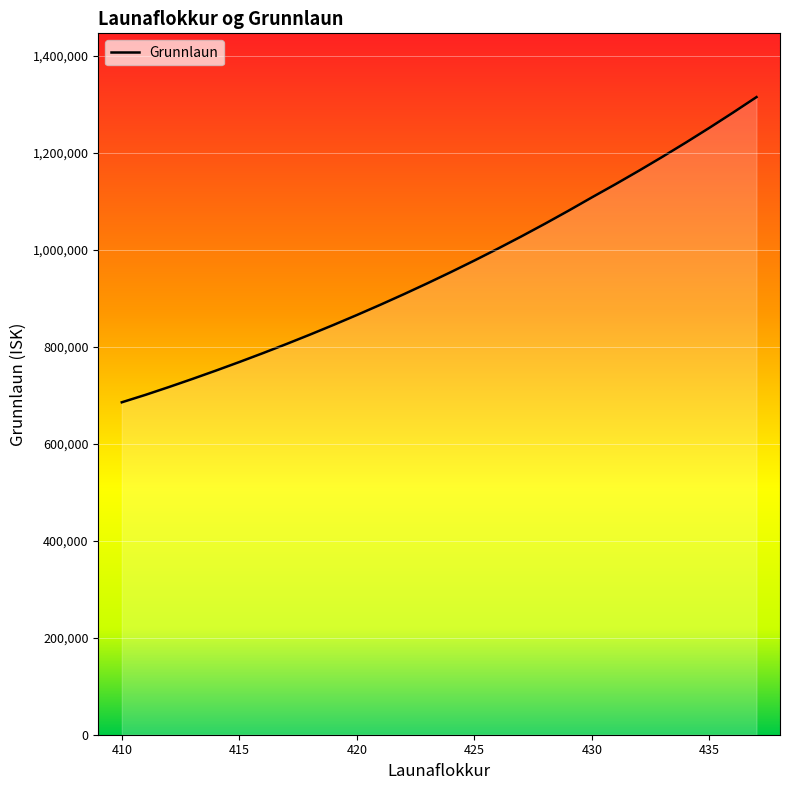

How many values are below 953801?

14